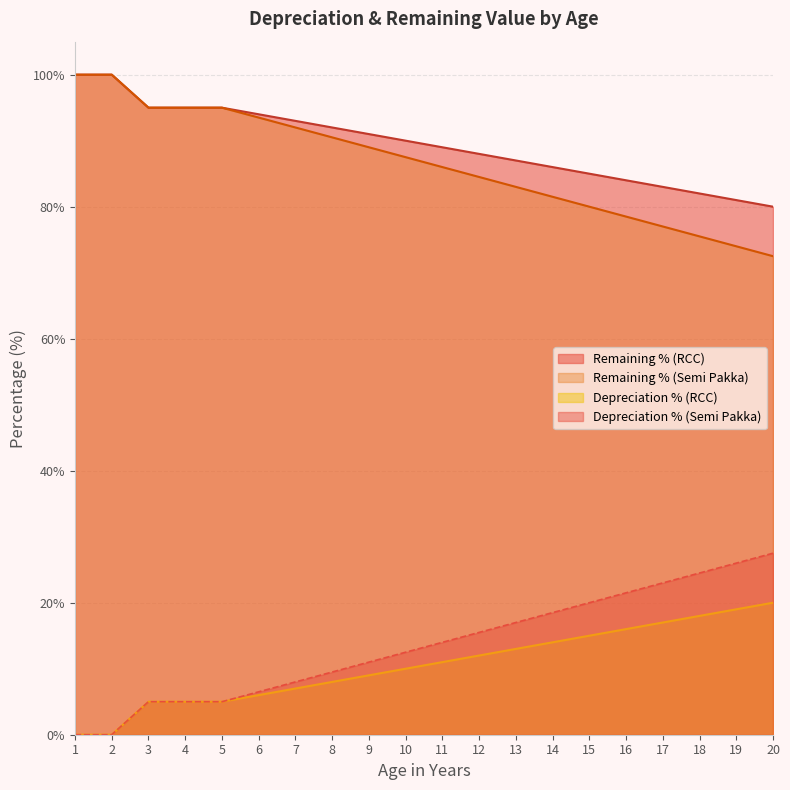

How many data points does each series have?

20